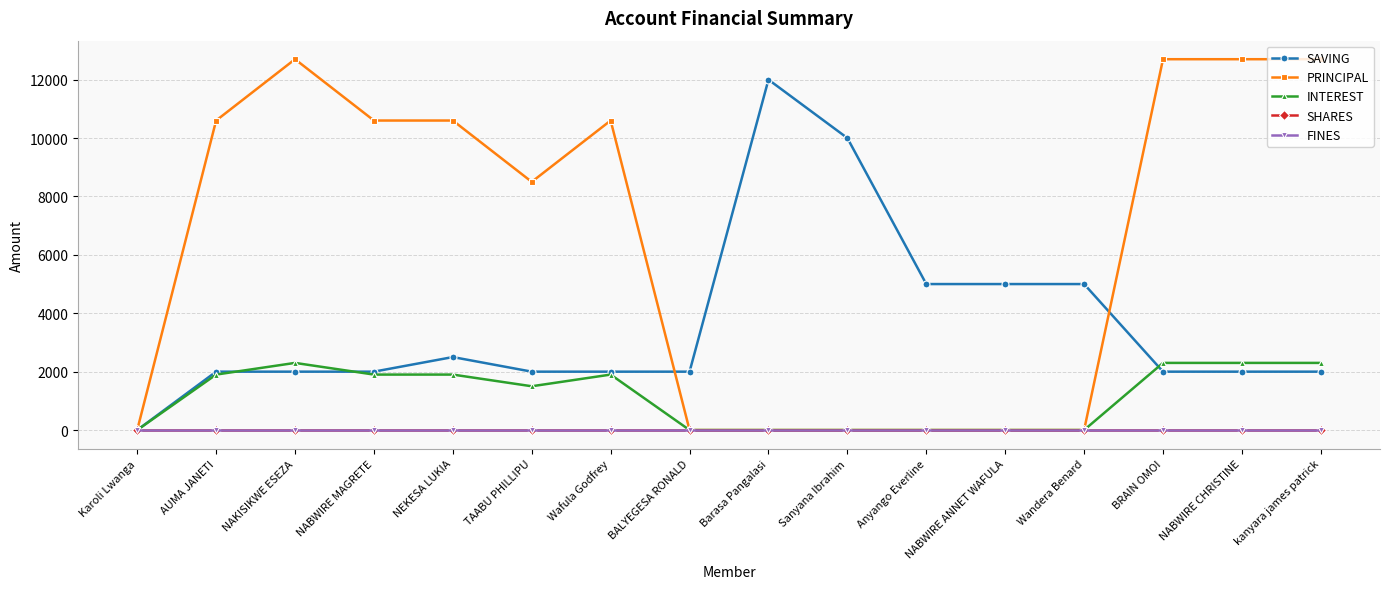

At which category does PRINCIPAL reach its first local valley?

TAABU PHILLIPU